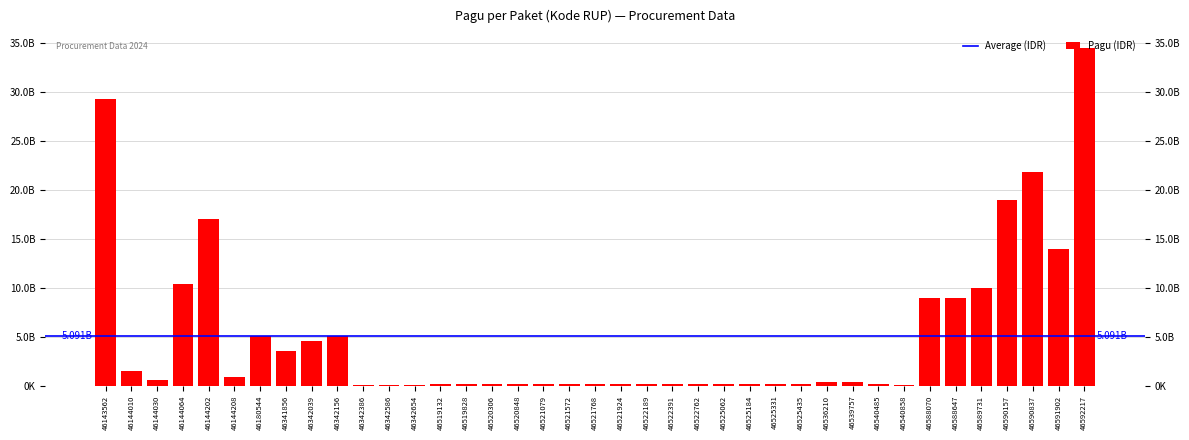

How many categories are shown in the chart?

39